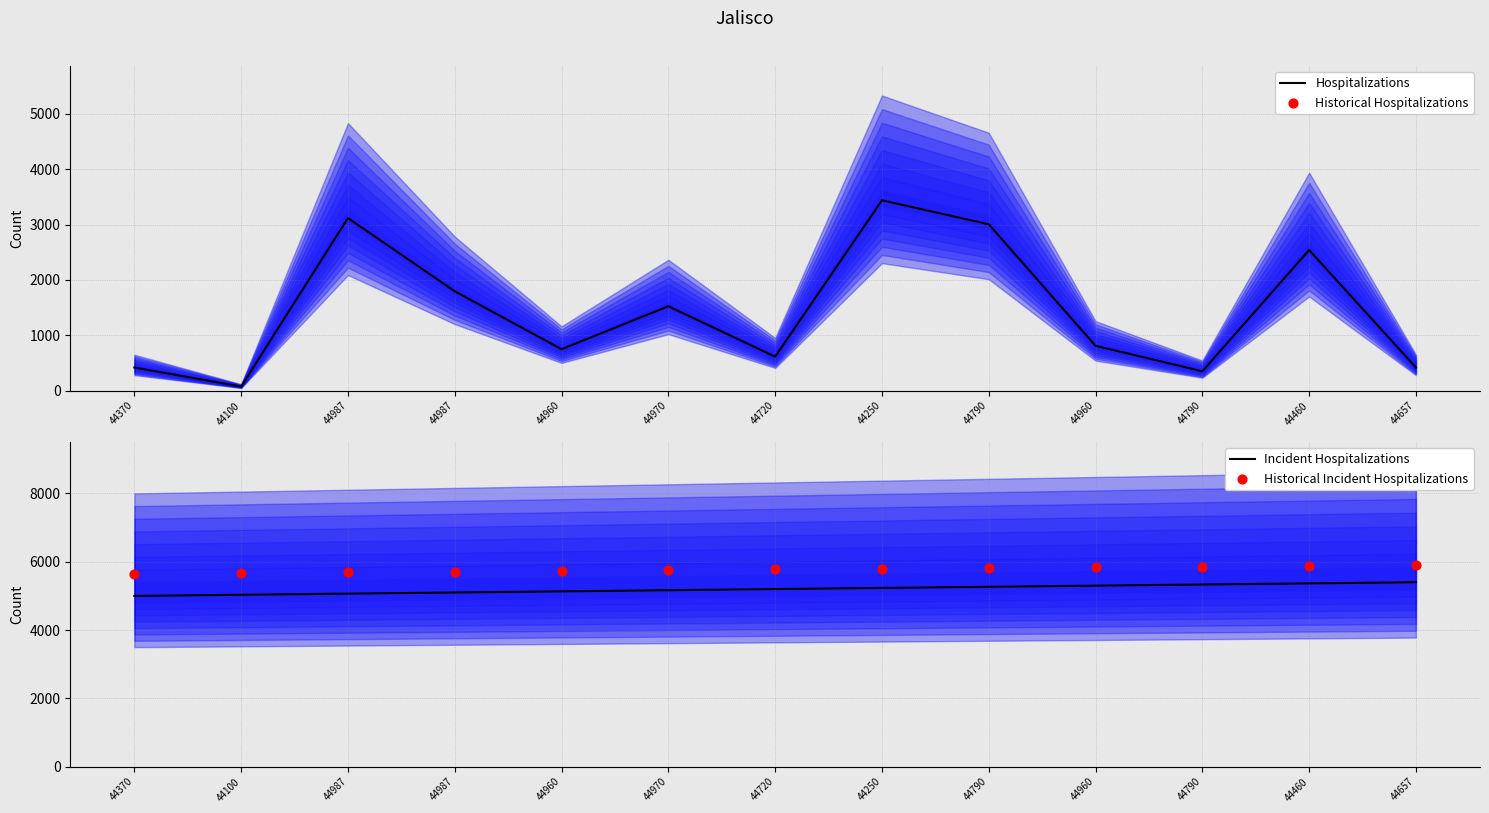

Which series has the widest spread of Y values?

Hospitalizations